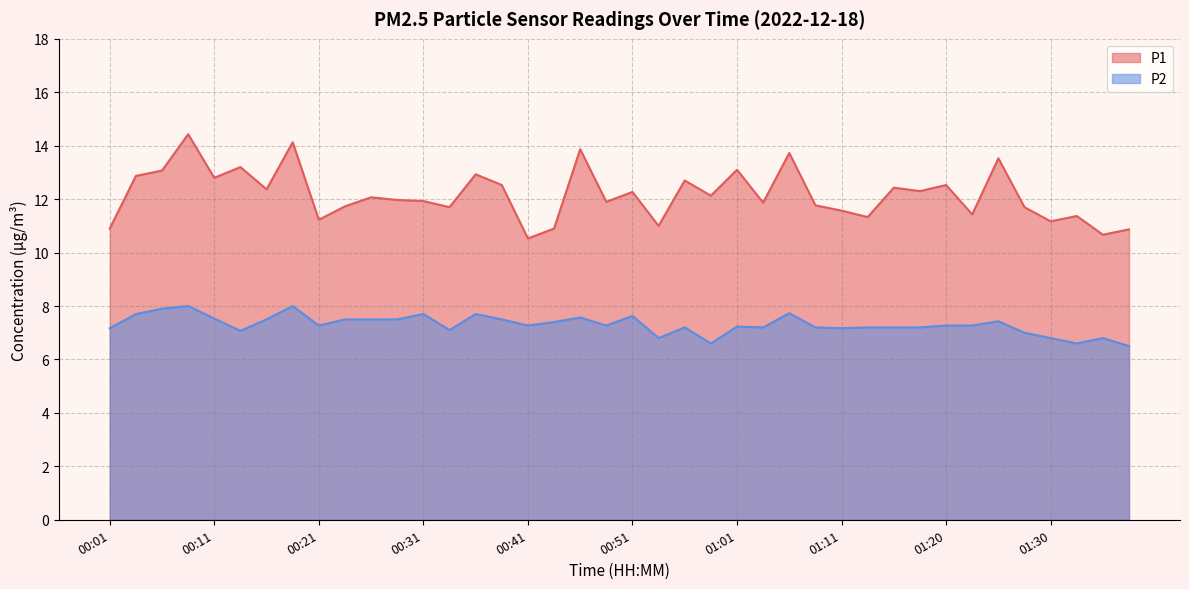

Reading left to right, transcribe all the data shown in this chart.

P1: 10.9	12.9	13.1	14.4	12.8	13.2	12.4	14.1	11.2	11.7	12.1	12.0	11.9	11.7	12.9	12.5	10.5	10.9	13.9	11.9	12.3	11.0	12.7	12.1	13.1	11.9	13.7	11.8	11.6	11.3	12.4	12.3	12.5	11.4	13.5	11.7	11.2	11.4	10.7	10.9
P2: 7.2	7.7	7.9	8.0	7.5	7.1	7.5	8.0	7.3	7.5	7.5	7.5	7.7	7.1	7.7	7.5	7.3	7.4	7.6	7.3	7.6	6.8	7.2	6.6	7.2	7.2	7.7	7.2	7.2	7.2	7.2	7.2	7.3	7.3	7.4	7.0	6.8	6.6	6.8	6.5